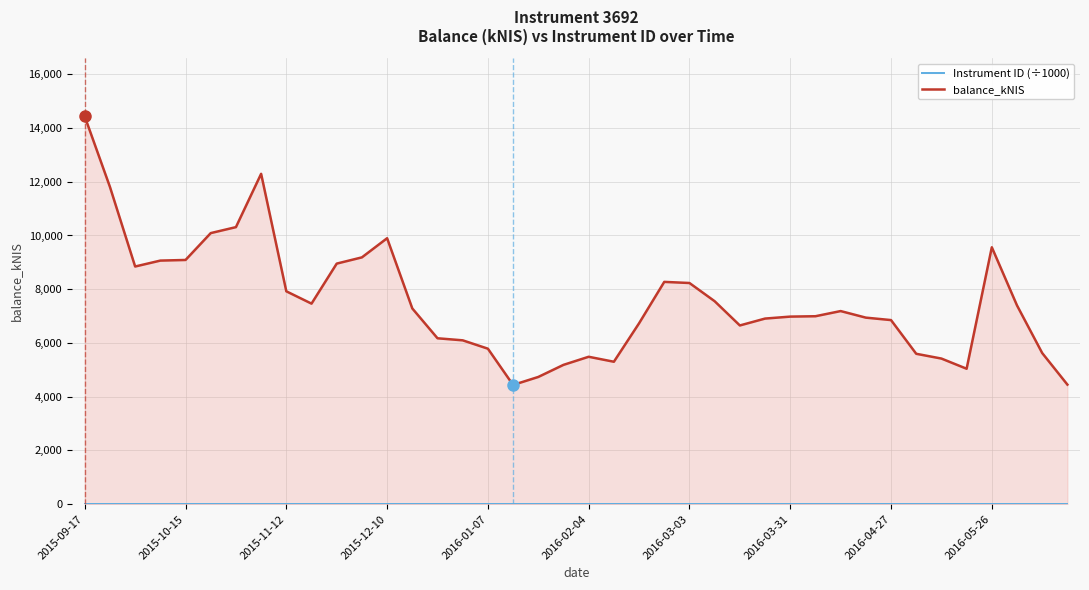

What is the highest value of the balance_kNIS series?

14428.5